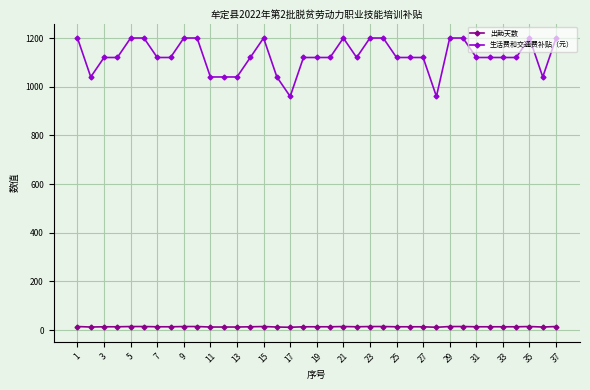

Which series has the largest total across all categories?

生活费和交通费补贴（元）